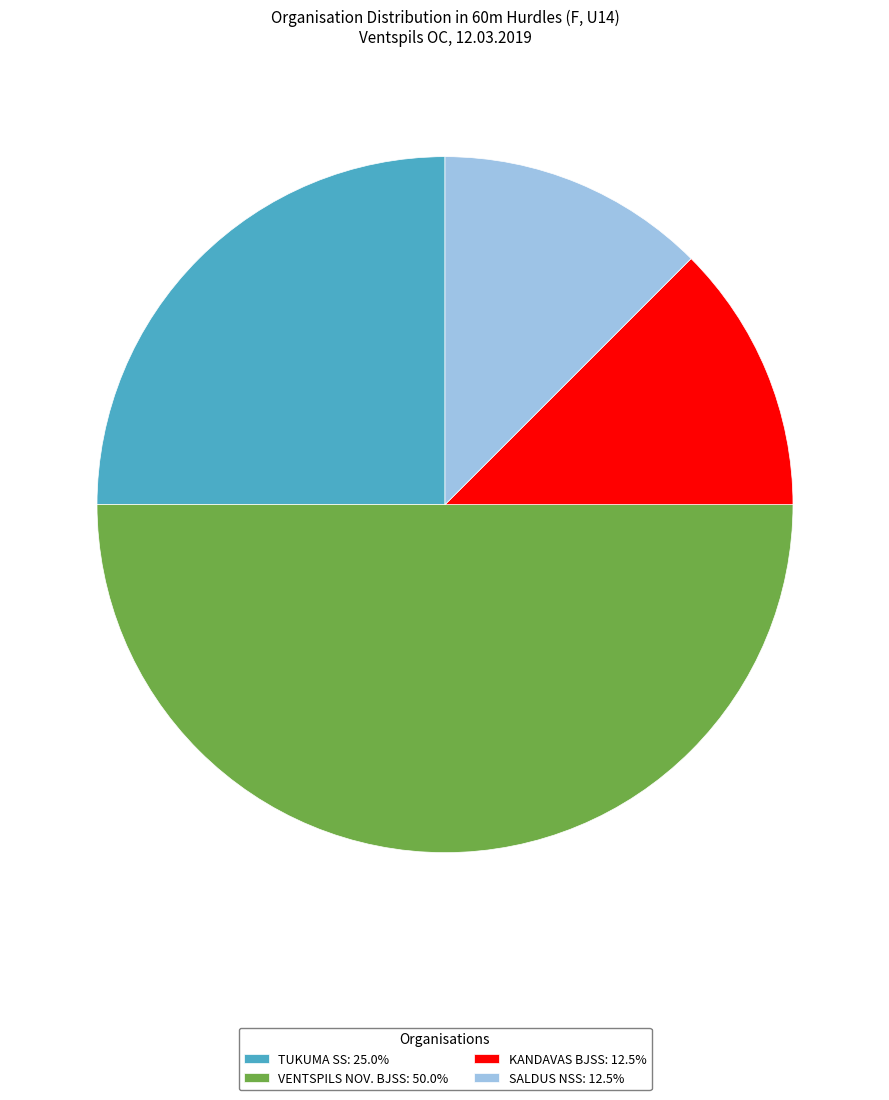

Do SALDUS NSS: 12.5% and TUKUMA SS: 25.0% together represent more than half of the pie?

No